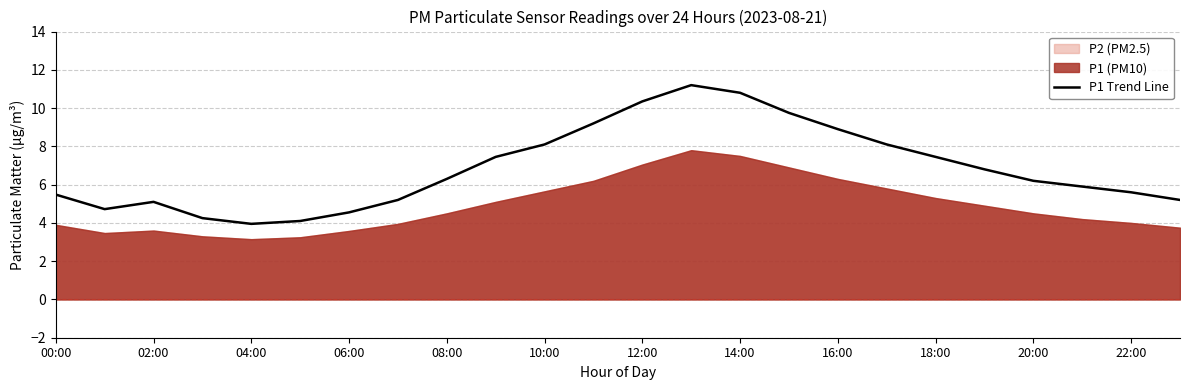

What is the label of the 12th point from the right?

12:00